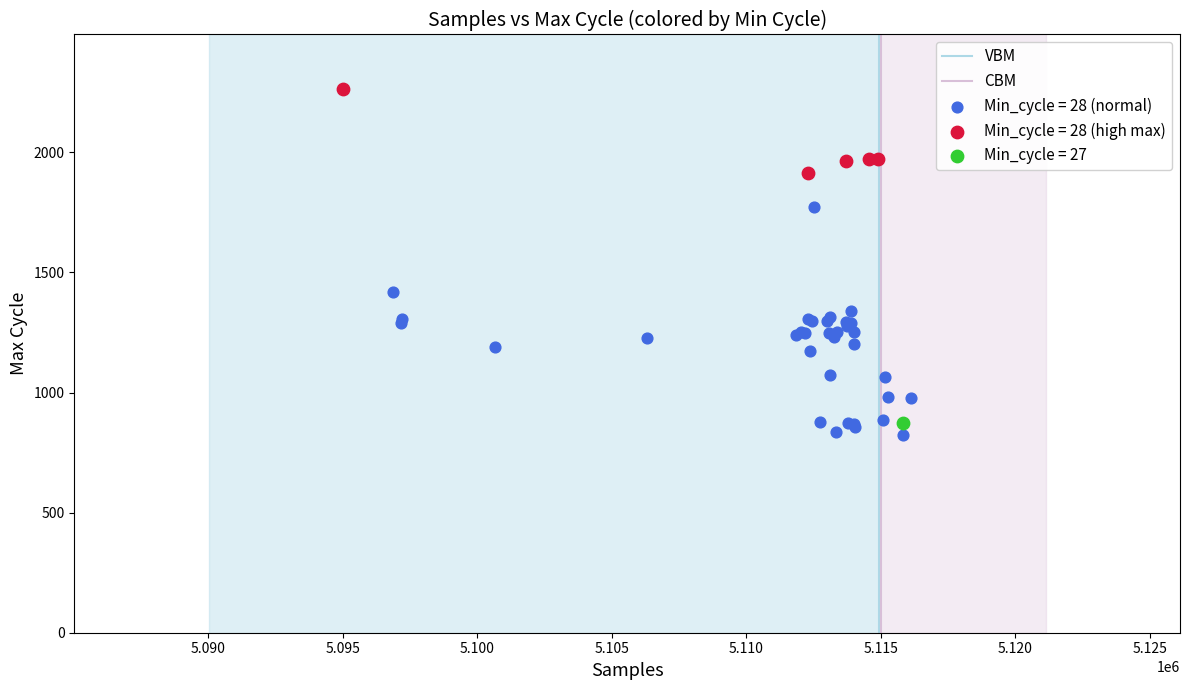

Which series reaches the maximum Y coordinate?

Min_cycle = 28 (high max)